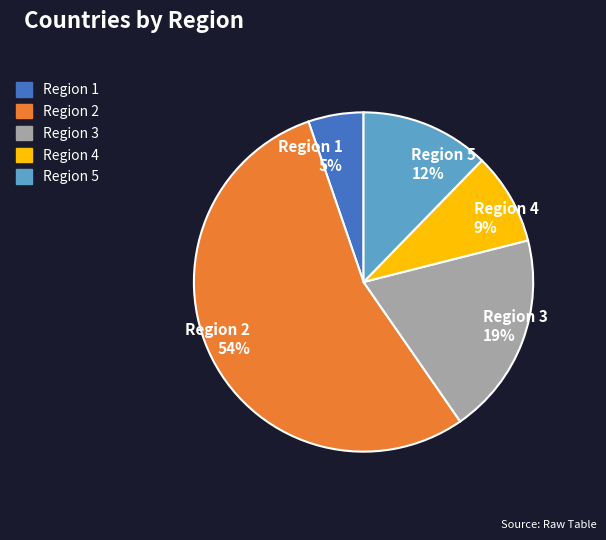

How many segments does this pie chart have?

5